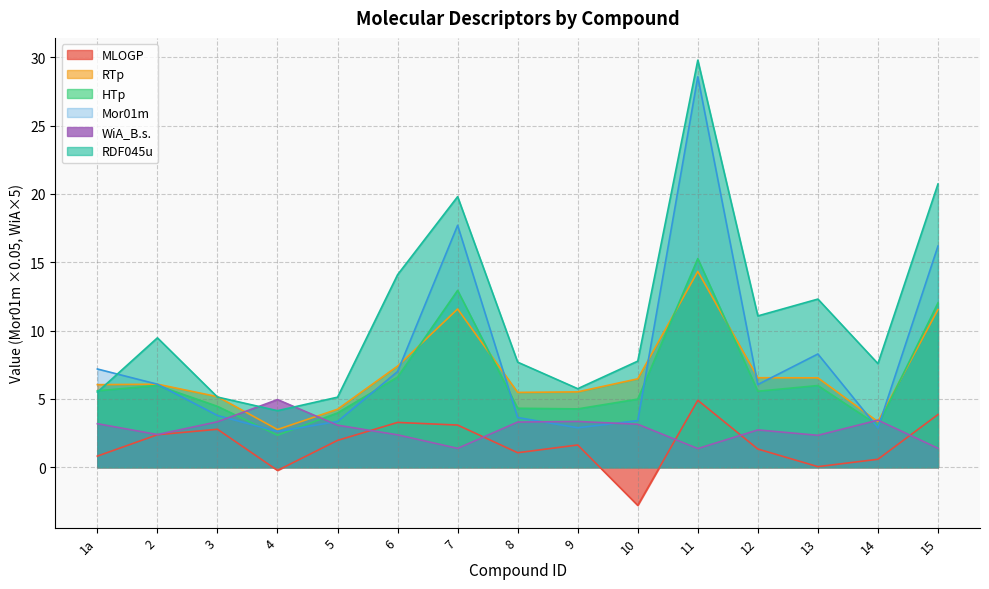

True or false: Mor01m and HTp intersect in this chart.

True